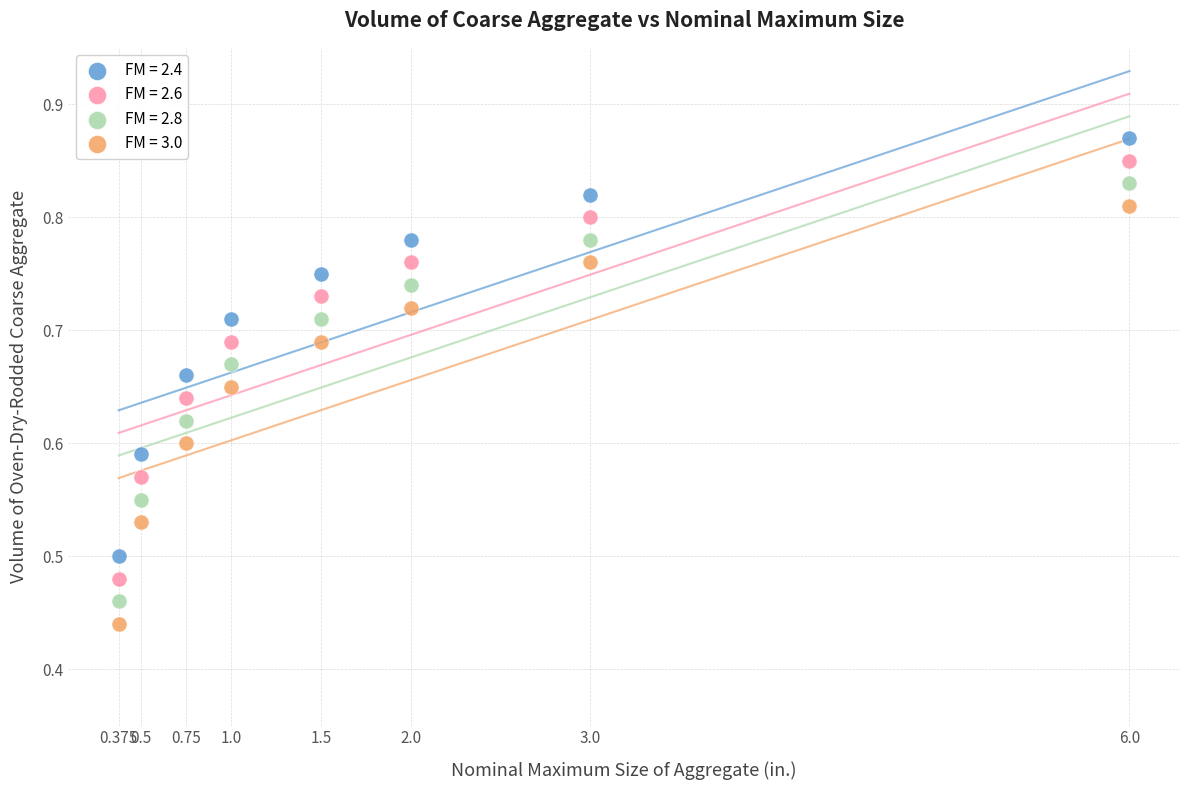

What is the X range (max minus min) for the scatter plot?

5.6